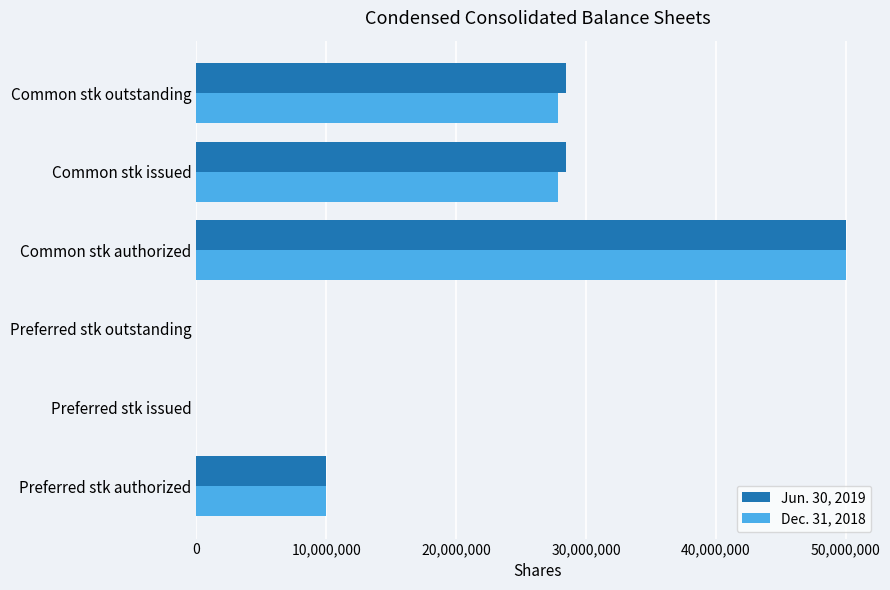

True or false: Jun. 30, 2019 has a value of 28480743 at Common stk outstanding.

True